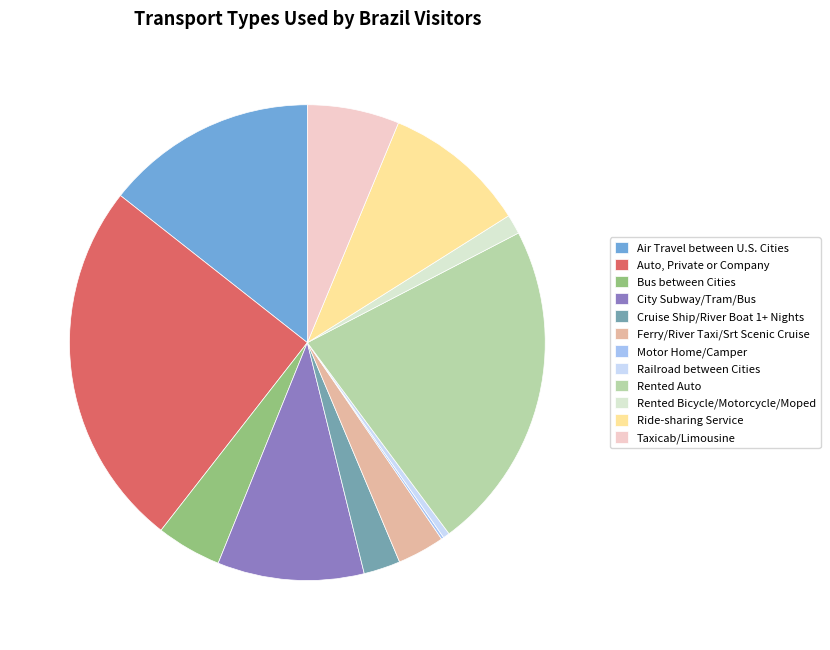

Does Rented Auto account for over 50% of the chart?

No